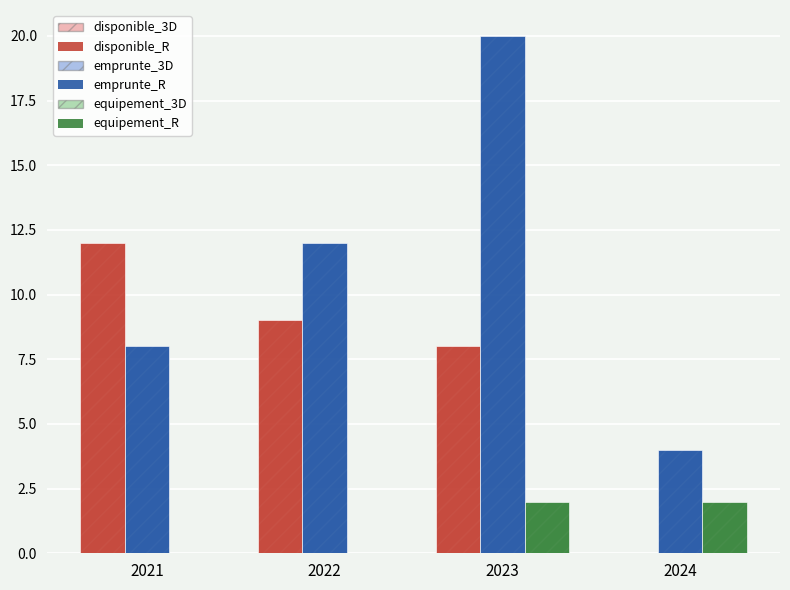

Reading left to right, extract all data points from this chart.

disponible_3D: 2021=12	2022=9	2023=8	2024=0
emprunte_3D: 2021=8	2022=12	2023=20	2024=4
equipement_3D: 2021=0	2022=0	2023=2	2024=2
disponible_R: 2021=12	2022=9	2023=8	2024=0
emprunte_R: 2021=8	2022=12	2023=20	2024=4
equipement_R: 2021=0	2022=0	2023=2	2024=2